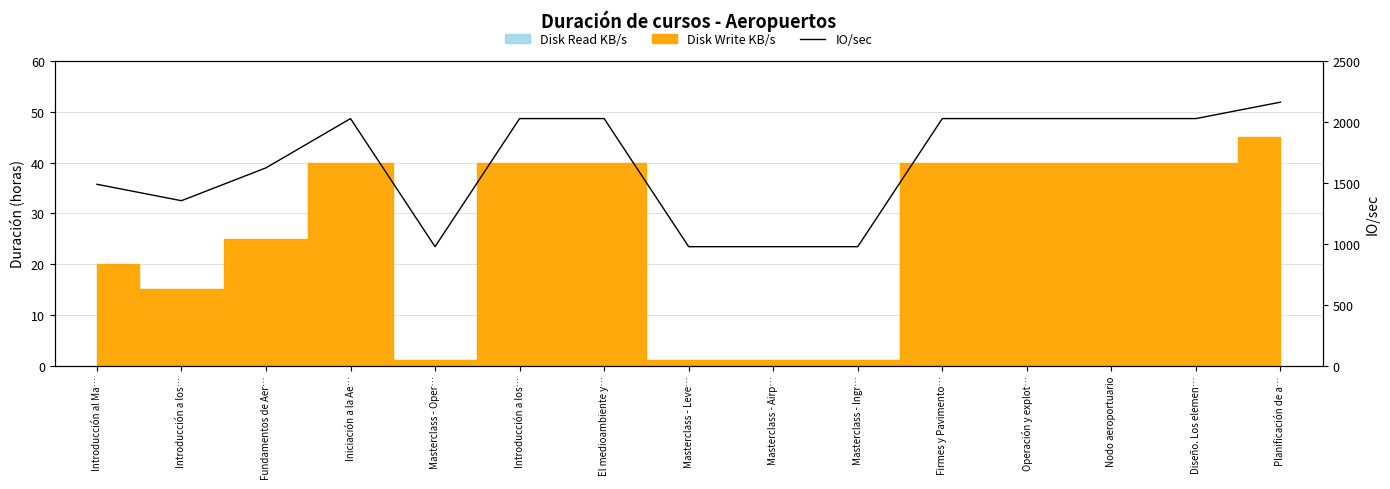

Reading left to right, what are all the values shown in this chart?

1490	1355	1625	2030	977	2030	2030	977	977	977	2030	2030	2030	2030	2165